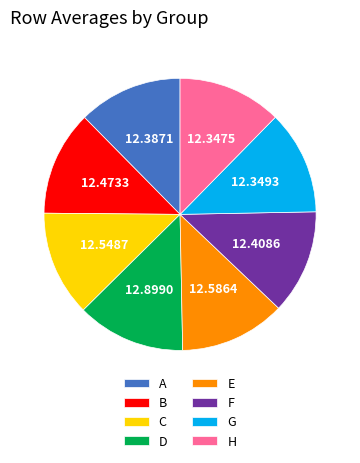

Do H and D together represent more than half of the pie?

No